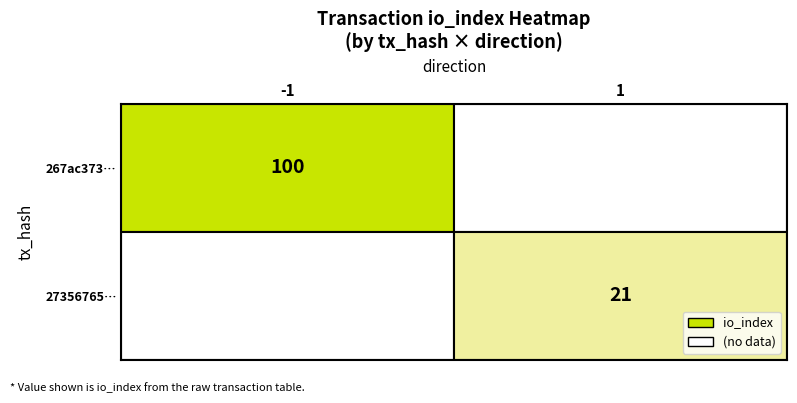

Which label corresponds to the smallest value in the chart?

1